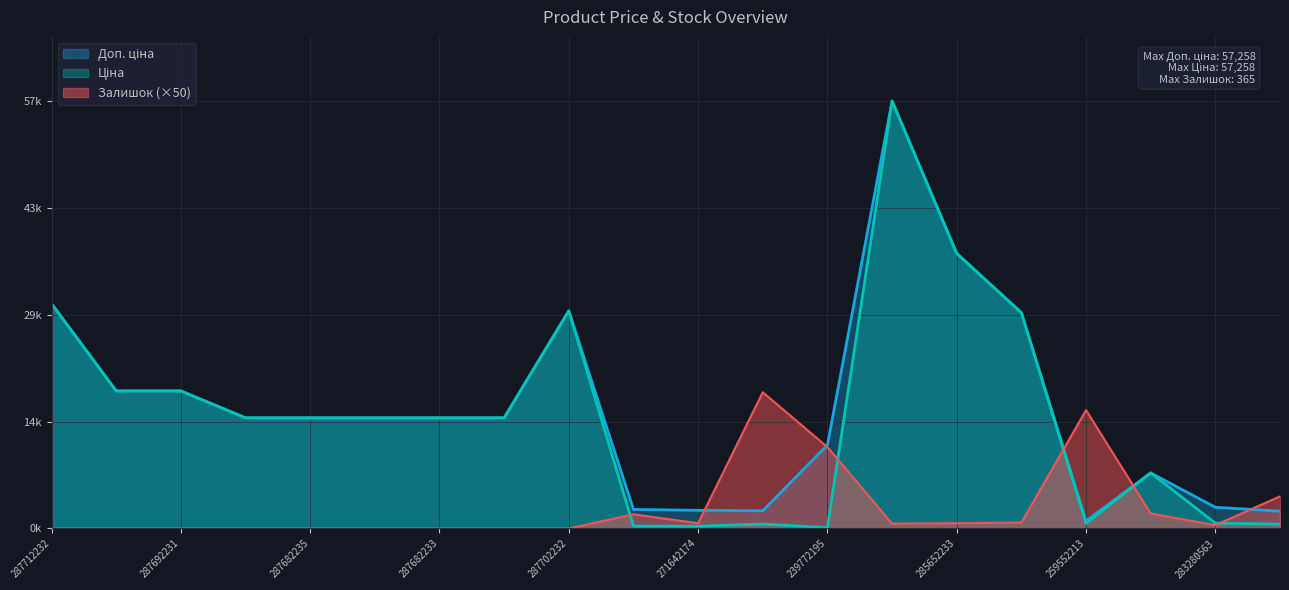

True or false: Доп. ціна has more than 2 points higher than both neighbors.

True